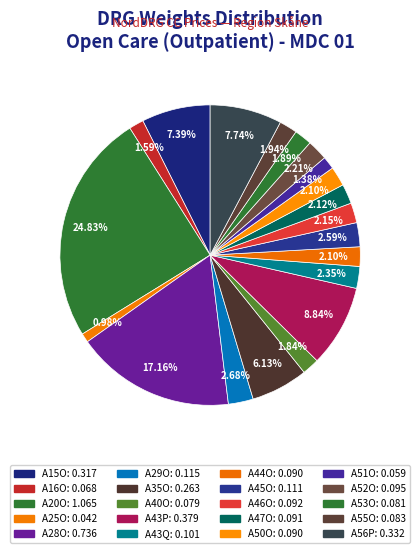

To the nearest percent, what is the difference between the largest and smallest slice percentages?

24%